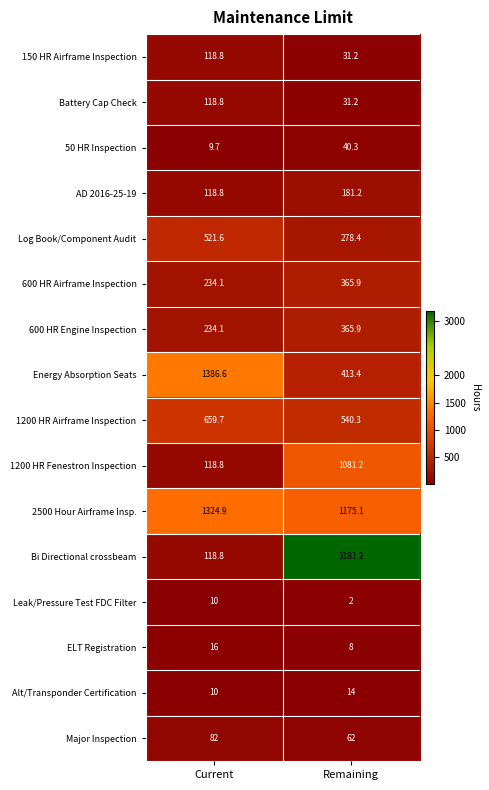

Which series has the largest total across all categories?

Bi Directional crossbeam